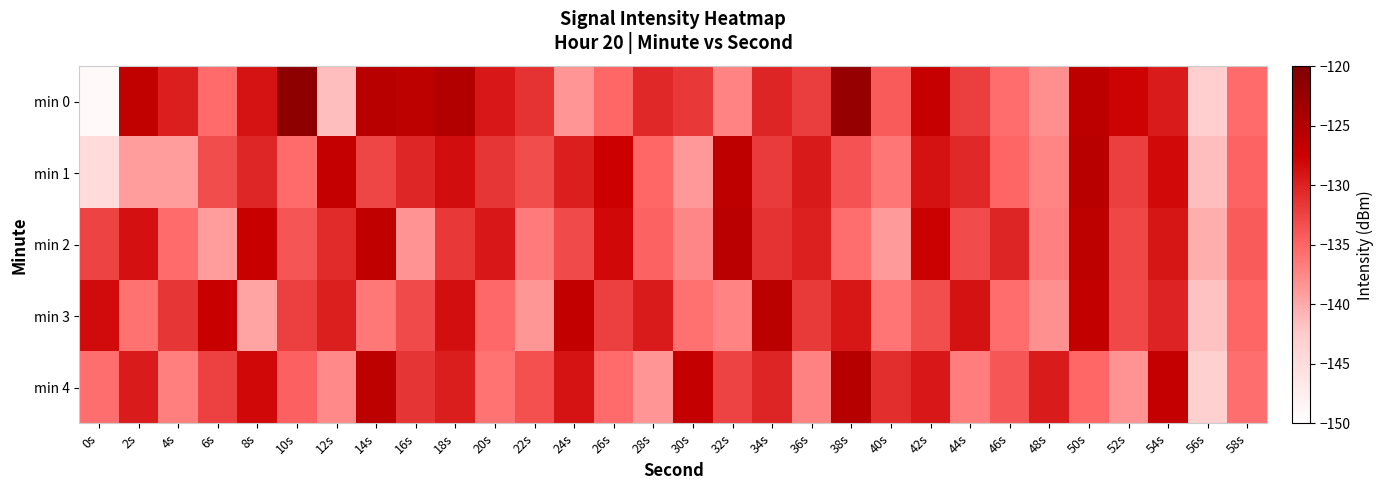

What is the minimum value shown in the chart?

-149.1